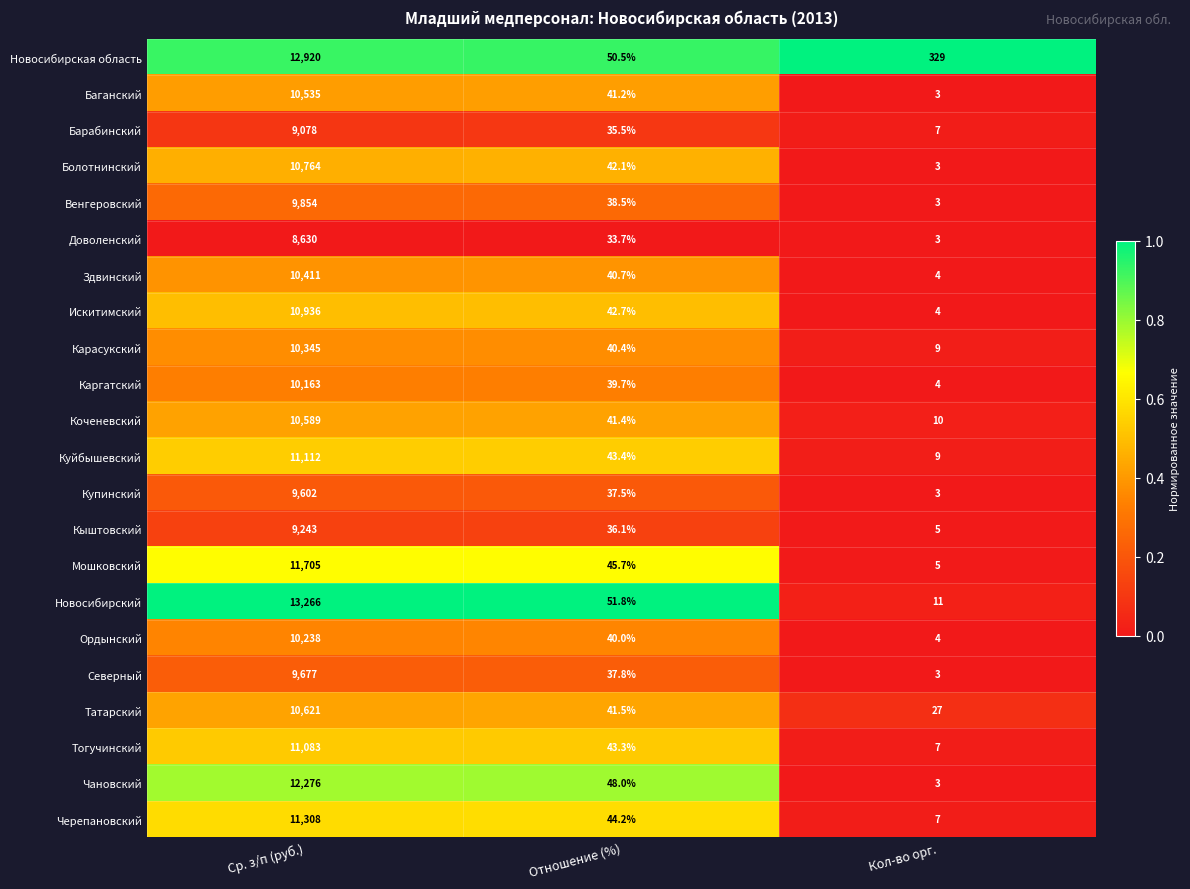

Rank the categories by Кыштовский value from lowest to highest.

Кол-во орг., Отношение (%), Ср. з/п (руб.)